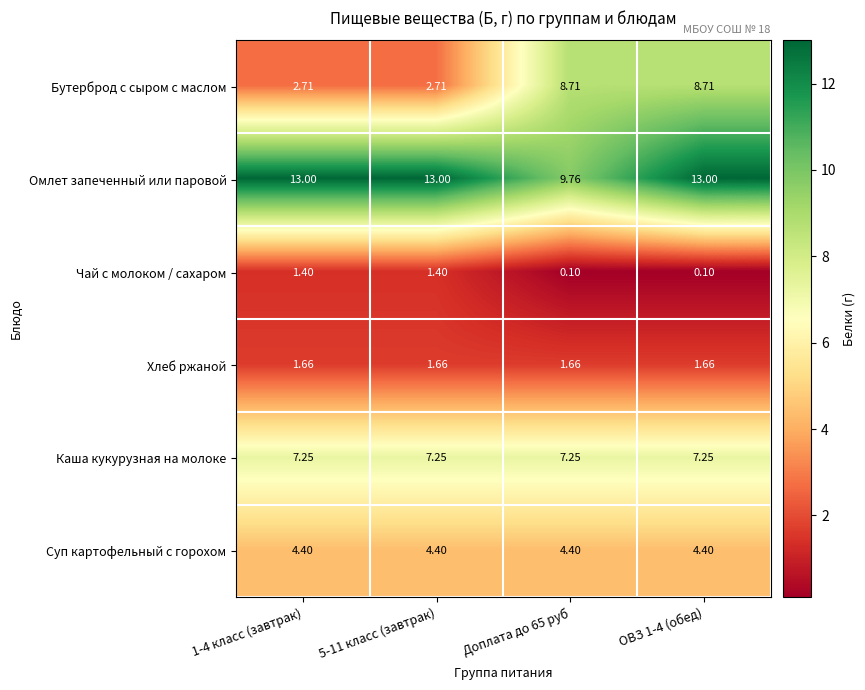

How many categories are shown in the chart?

4